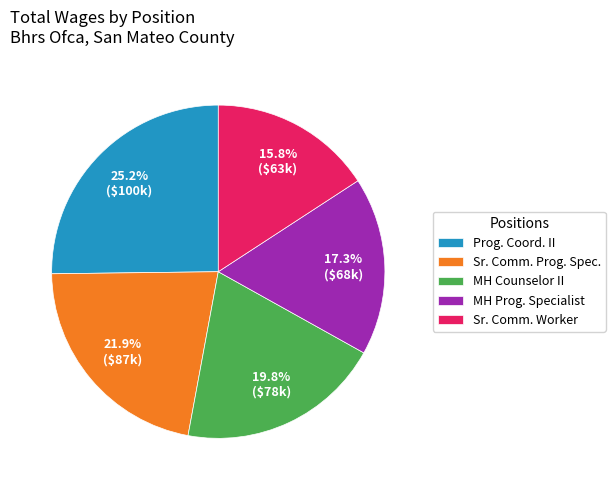

Which category has the smallest portion of the pie?

Sr. Comm. Worker